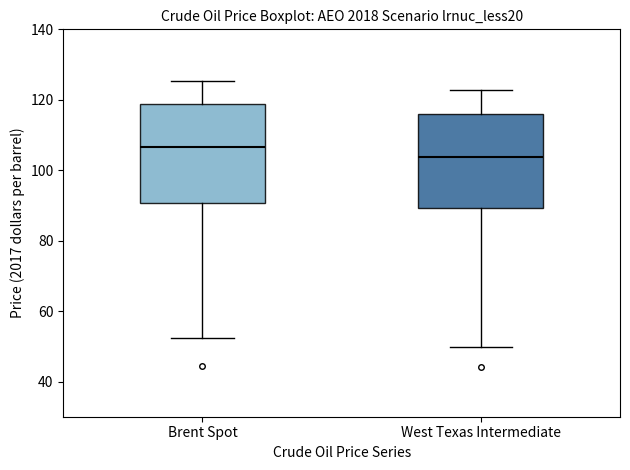

Where is the lower edge of the box for Brent Spot on the y-axis? The values are not printed on the chart, so give them approximately, as read against the axis.

90